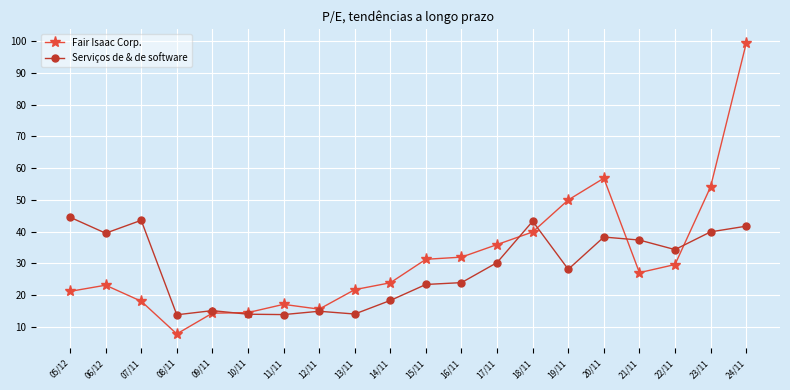

Which series has the largest total across all categories?

Fair Isaac Corp.